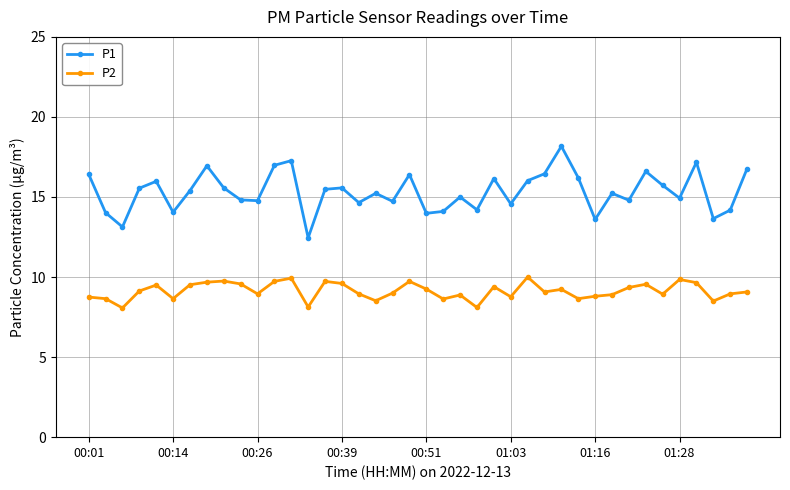

Which series has the largest range (max minus min)?

P1